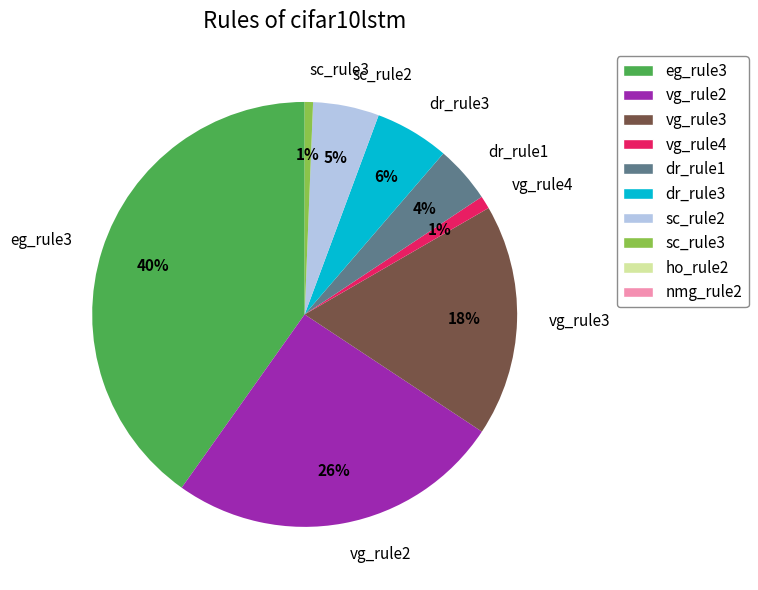

Is it true that sc_rule3 is 11% of the pie?

False